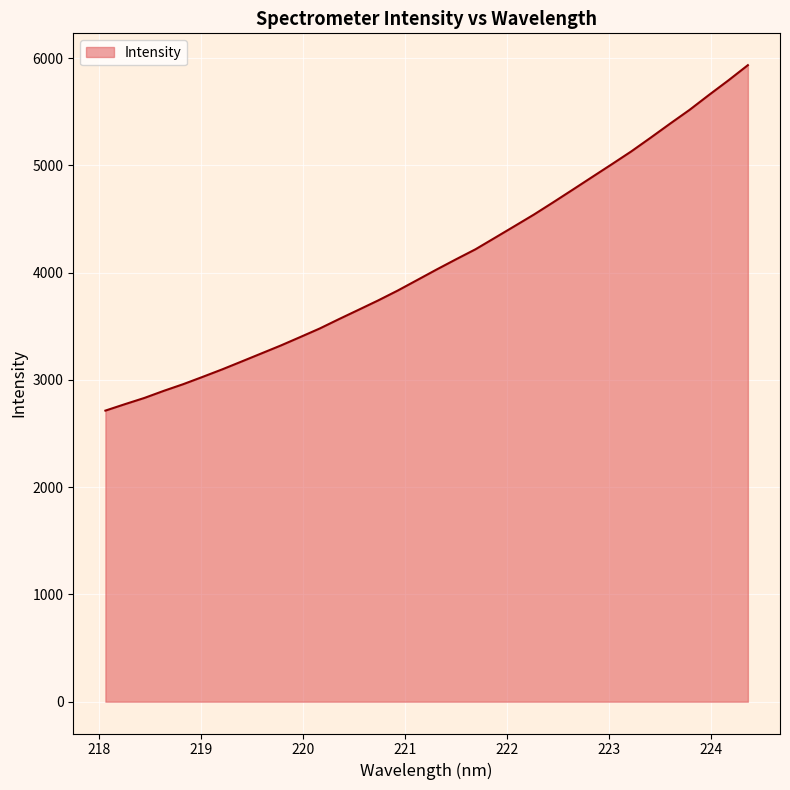

What is the minimum value shown in the chart?

2714.0